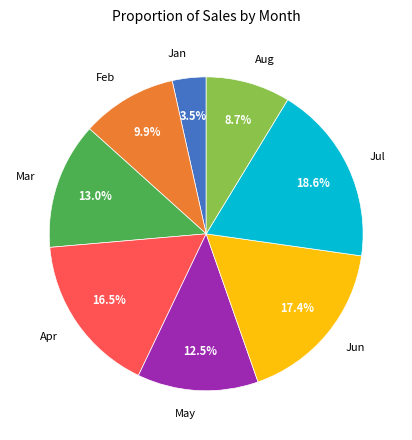

What is the total percentage of Feb and Aug?

18.6%